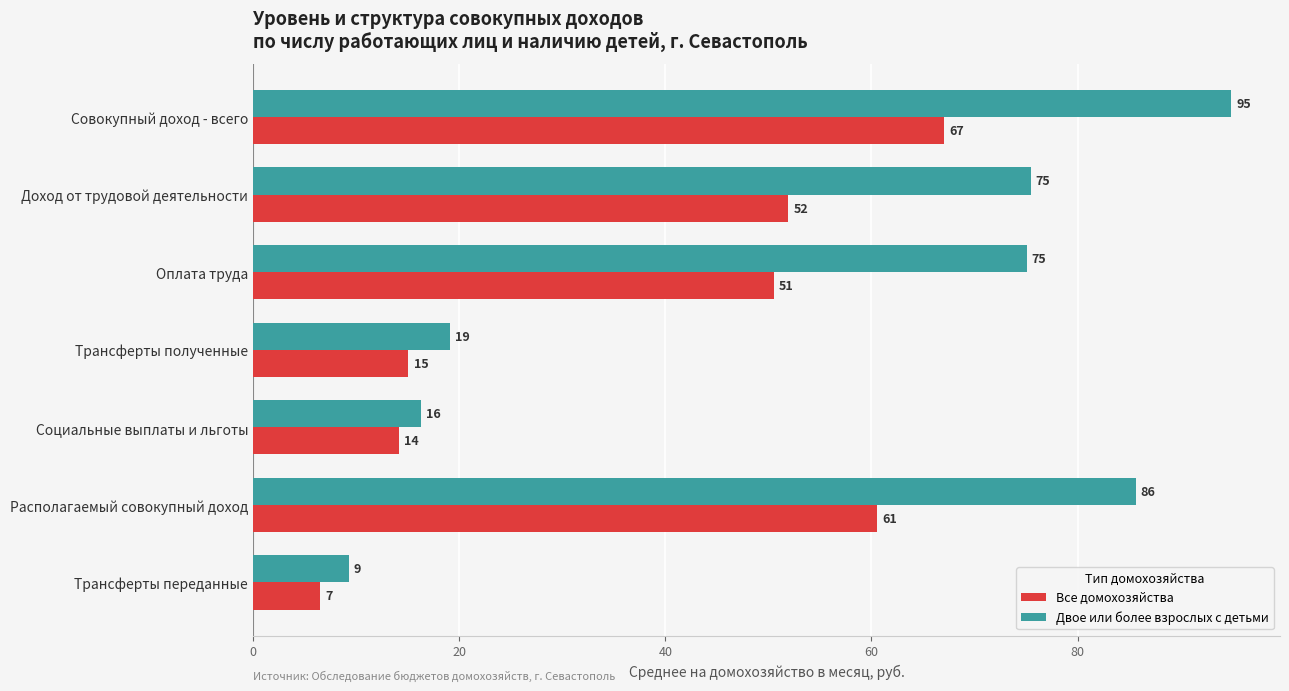

What is the difference between the second highest and minimum values in the Все домохозяйства series?

54.0